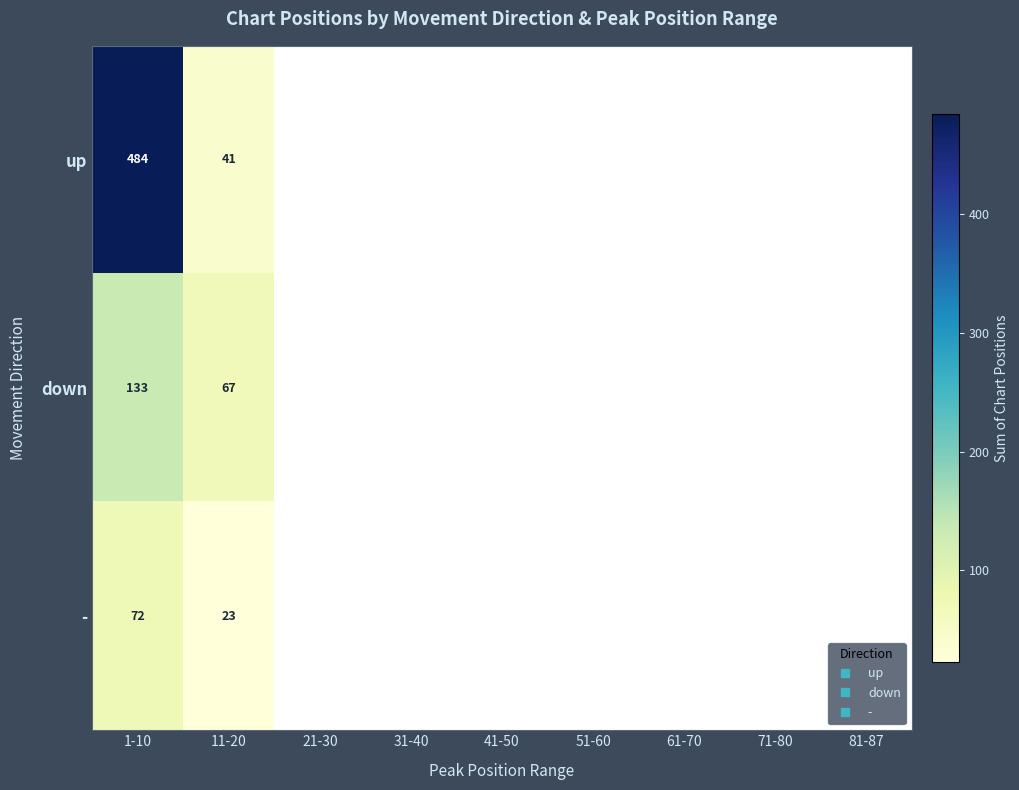

Which category has the highest value in the up series?

1-10